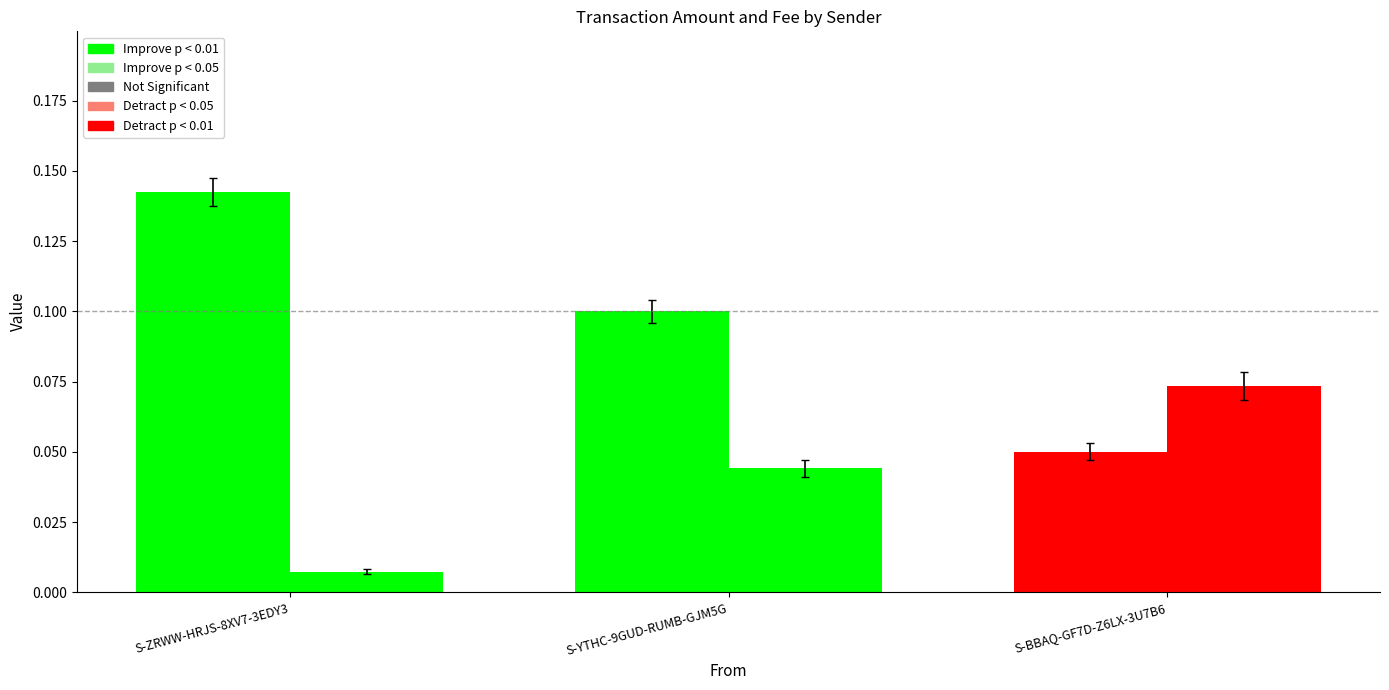

Is the value of Amount at S-YTHC-9GUD-RUMB-GJM5G greater than the value of Fee at S-BBAQ-GF7D-Z6LX-3U7B6?

Yes